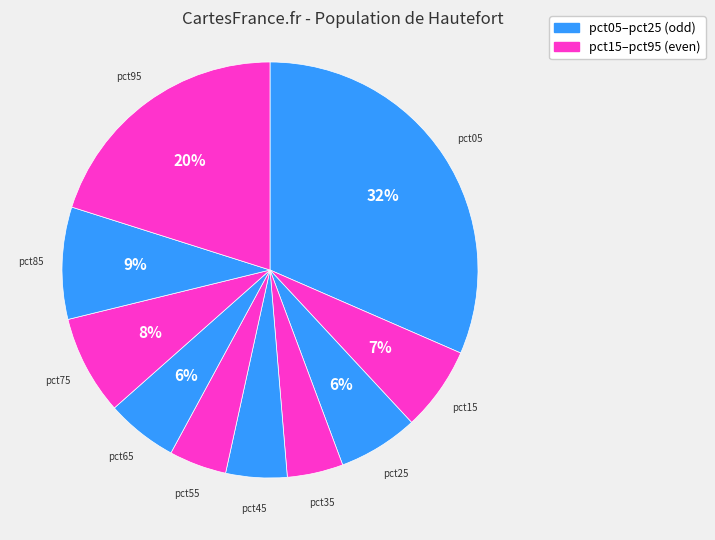

Does any single category account for the majority?

No